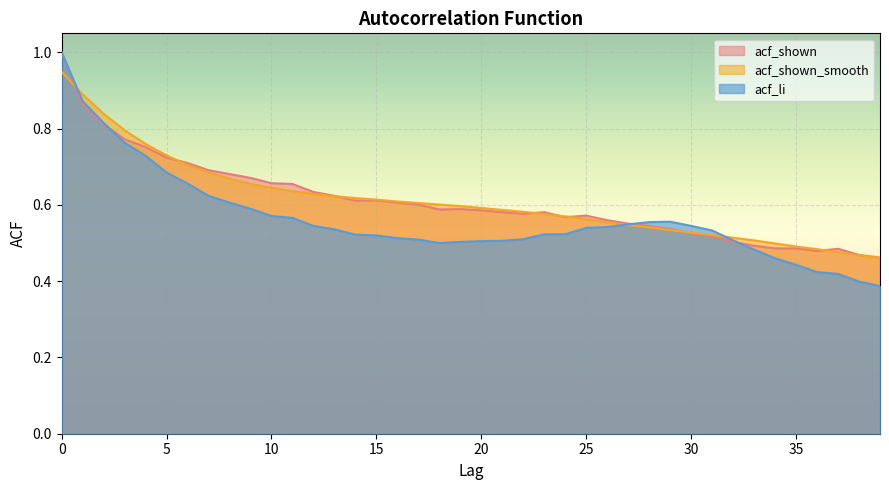

Reading left to right, transcribe all the data shown in this chart.

acf_li: 0=1.0	1=0.9	2=0.8	3=0.8	4=0.7	5=0.7	6=0.7	7=0.6	8=0.6	9=0.6	10=0.6	11=0.6	12=0.5	13=0.5	14=0.5	15=0.5	16=0.5	17=0.5	18=0.5	19=0.5	20=0.5	21=0.5	22=0.5	23=0.5	24=0.5	25=0.5	26=0.5	27=0.5	28=0.6	29=0.6	30=0.5	31=0.5	32=0.5	33=0.5	34=0.5	35=0.4	36=0.4	37=0.4	38=0.4	39=0.4
acf_shown_smooth: 0=0.9	1=0.9	2=0.8	3=0.8	4=0.8	5=0.7	6=0.7	7=0.7	8=0.7	9=0.7	10=0.6	11=0.6	12=0.6	13=0.6	14=0.6	15=0.6	16=0.6	17=0.6	18=0.6	19=0.6	20=0.6	21=0.6	22=0.6	23=0.6	24=0.6	25=0.6	26=0.6	27=0.5	28=0.5	29=0.5	30=0.5	31=0.5	32=0.5	33=0.5	34=0.5	35=0.5	36=0.5	37=0.5	38=0.5	39=0.5
acf_shown: 0=1.0	1=0.9	2=0.8	3=0.8	4=0.8	5=0.7	6=0.7	7=0.7	8=0.7	9=0.7	10=0.7	11=0.7	12=0.6	13=0.6	14=0.6	15=0.6	16=0.6	17=0.6	18=0.6	19=0.6	20=0.6	21=0.6	22=0.6	23=0.6	24=0.6	25=0.6	26=0.6	27=0.6	28=0.5	29=0.5	30=0.5	31=0.5	32=0.5	33=0.5	34=0.5	35=0.5	36=0.5	37=0.5	38=0.5	39=0.5